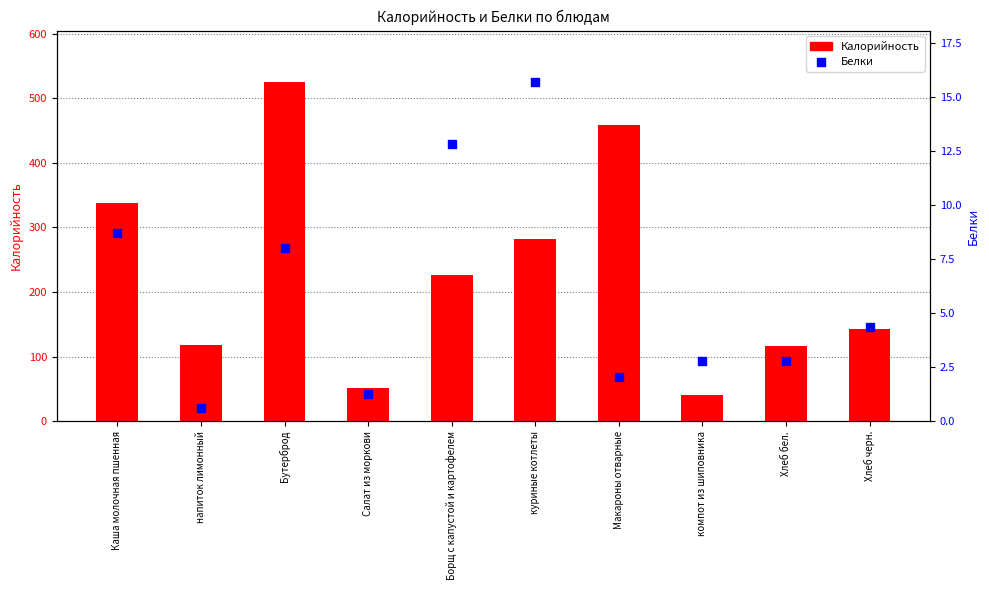

Which series contains the lowest Y value?

Белки